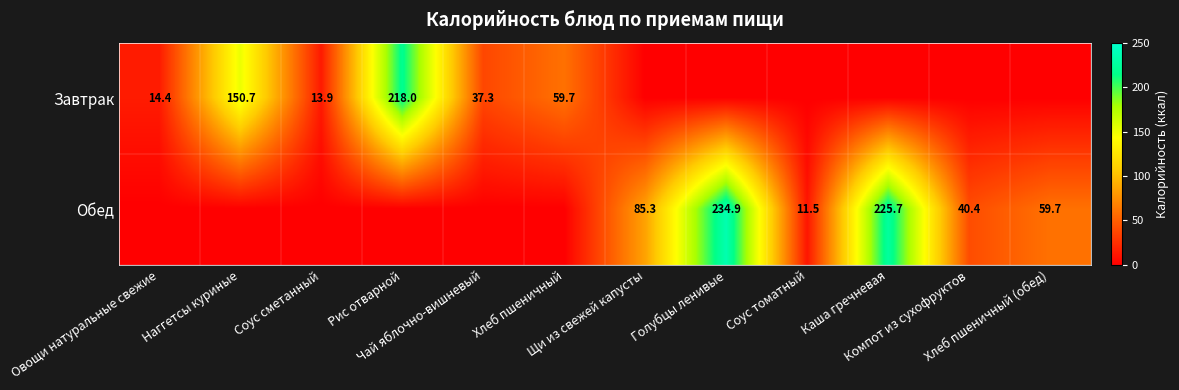

Where is Завтрак nearest to the value 109?

Наггетсы куриные